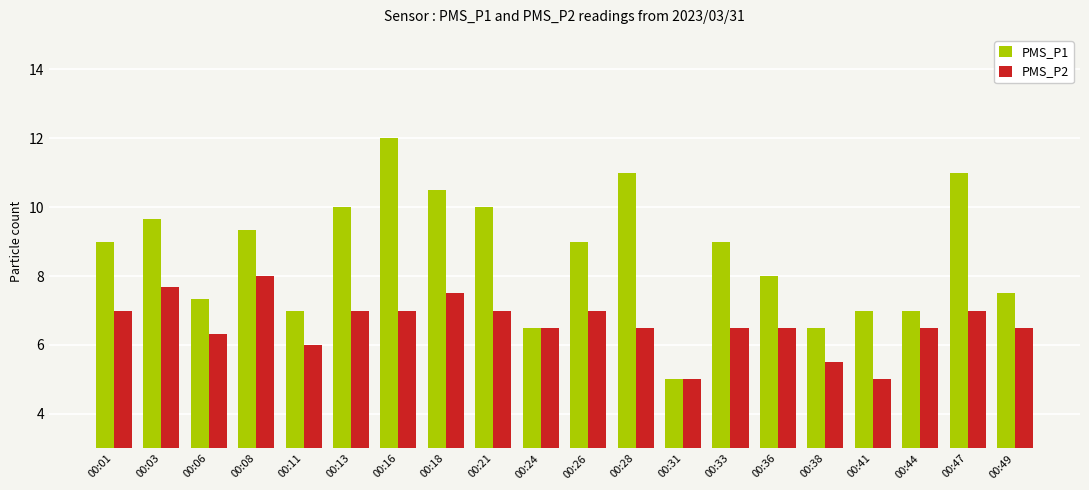

Reading left to right, what are all the values shown in this chart?

PMS_P1: 00:01=9.0	00:03=9.7	00:06=7.3	00:08=9.3	00:11=7.0	00:13=10.0	00:16=12.0	00:18=10.5	00:21=10.0	00:24=6.5	00:26=9.0	00:28=11.0	00:31=5.0	00:33=9.0	00:36=8.0	00:38=6.5	00:41=7.0	00:44=7.0	00:47=11.0	00:49=7.5
PMS_P2: 00:01=7.0	00:03=7.7	00:06=6.3	00:08=8.0	00:11=6.0	00:13=7.0	00:16=7.0	00:18=7.5	00:21=7.0	00:24=6.5	00:26=7.0	00:28=6.5	00:31=5.0	00:33=6.5	00:36=6.5	00:38=5.5	00:41=5.0	00:44=6.5	00:47=7.0	00:49=6.5